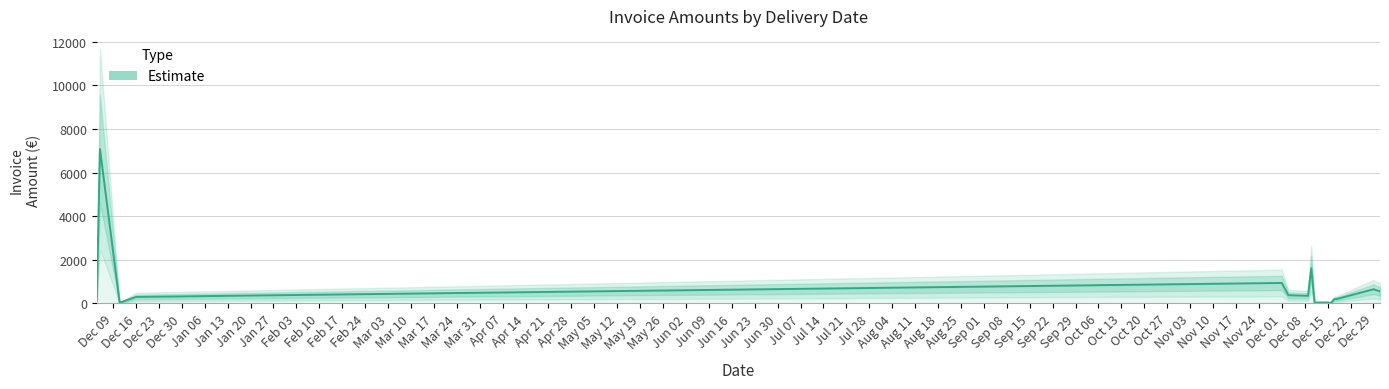

Where does the data first go above 296?

Dec 16